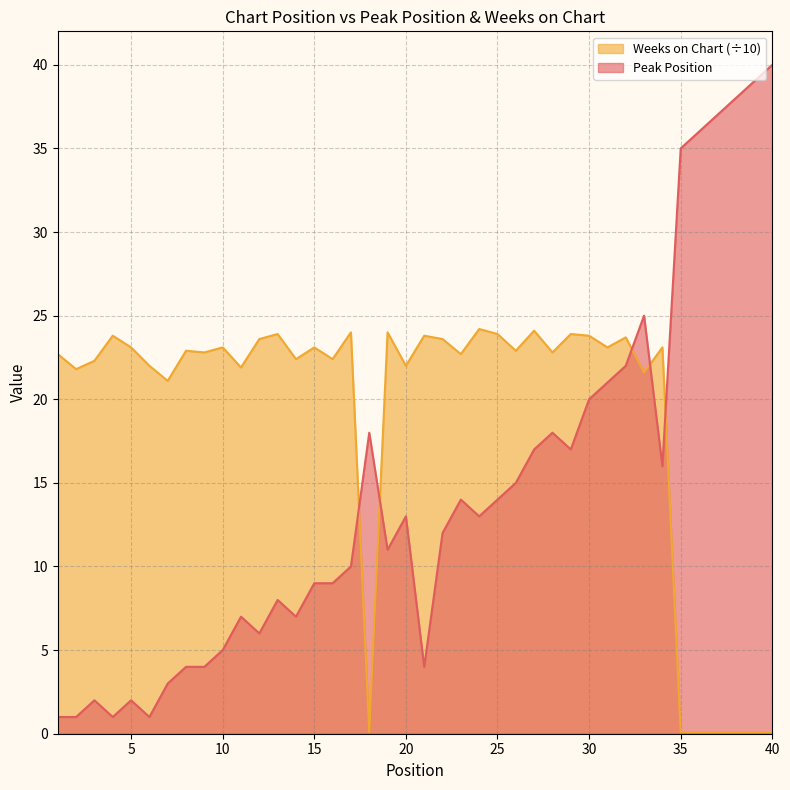

Between 23 and 25, which series saw the biggest shift?

Weeks on Chart